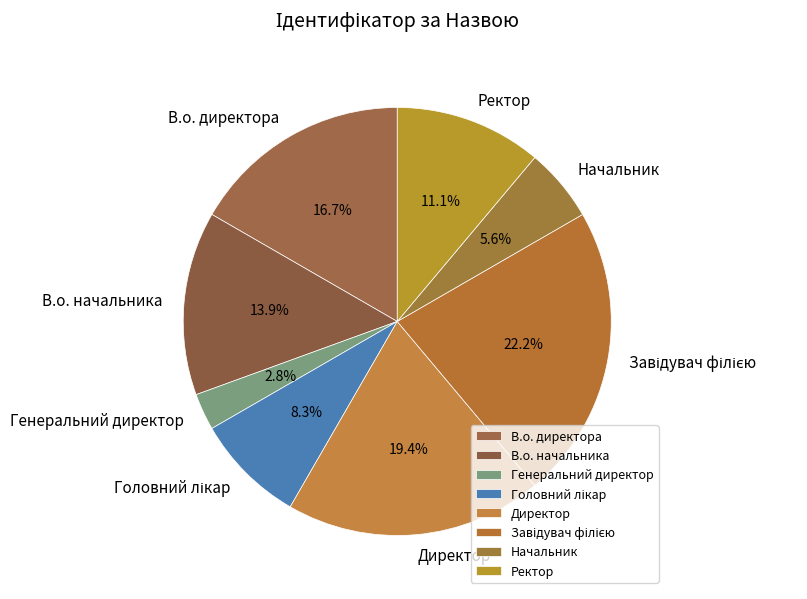

Does any single category account for the majority?

No